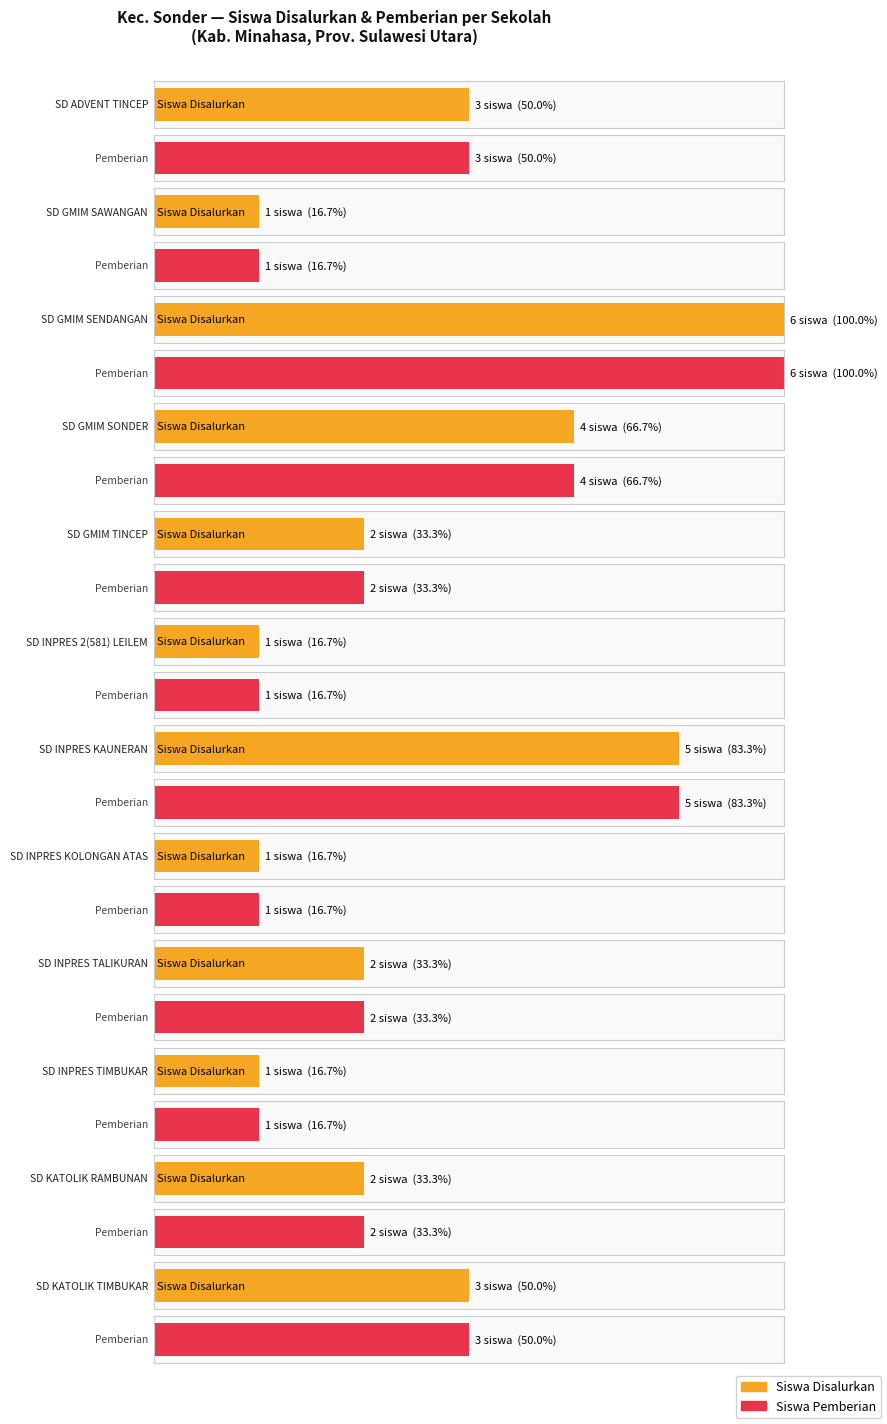

What is the difference between the maximum and minimum values in the Pemberian (Siswa) series?

5